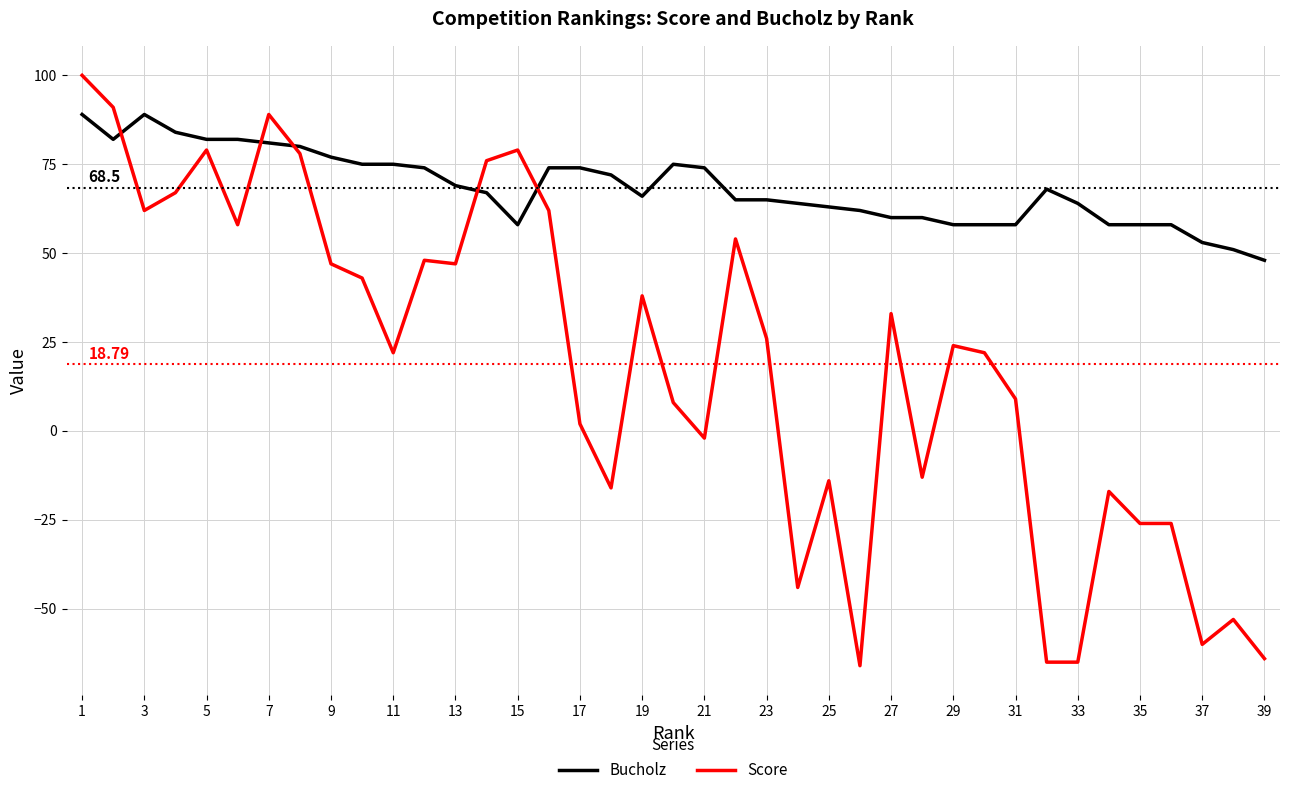

Which series has the largest range (max minus min)?

Score